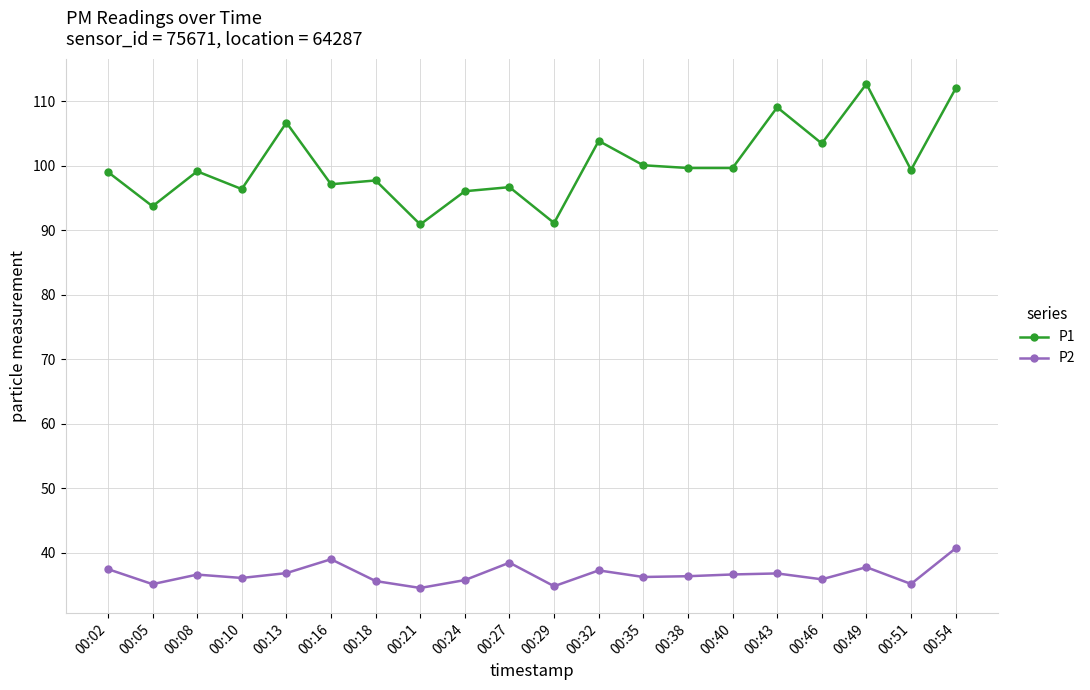

What is the maximum value shown in the chart?

112.7